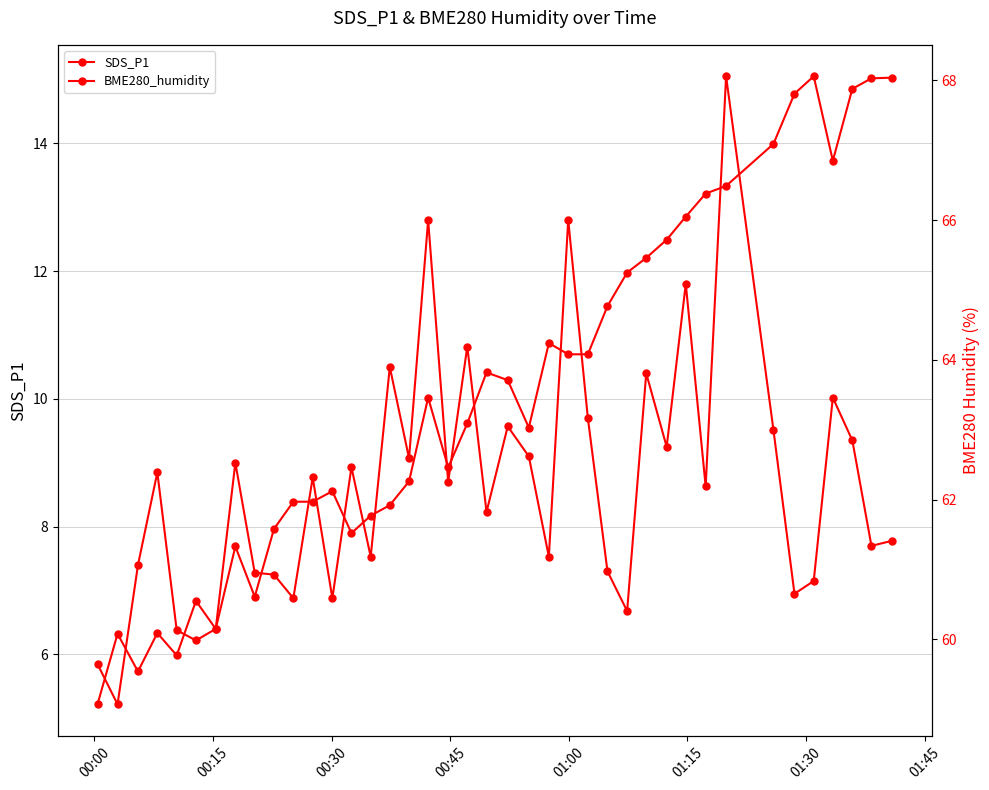

What are all the series names shown in the legend?

SDS_P1, BME280_humidity